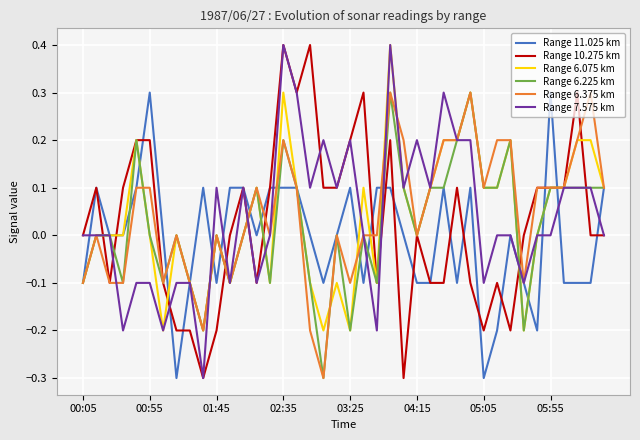

What is the minimum value shown in the chart?

-0.3